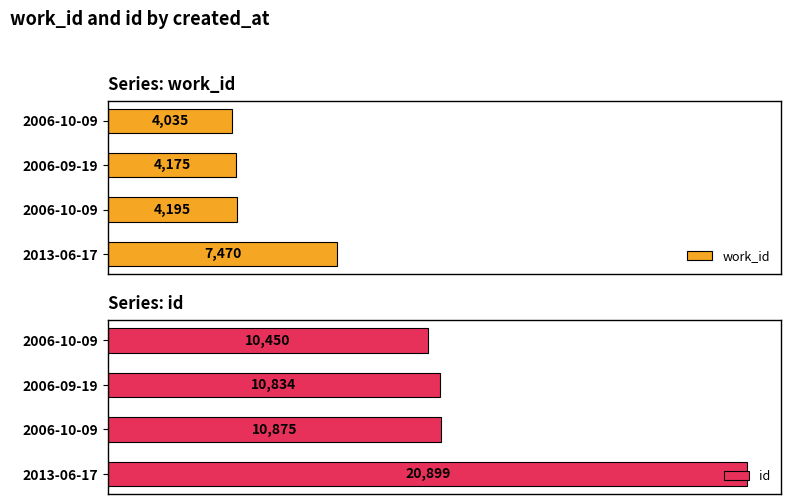

What is the minimum value shown in the chart?

4035